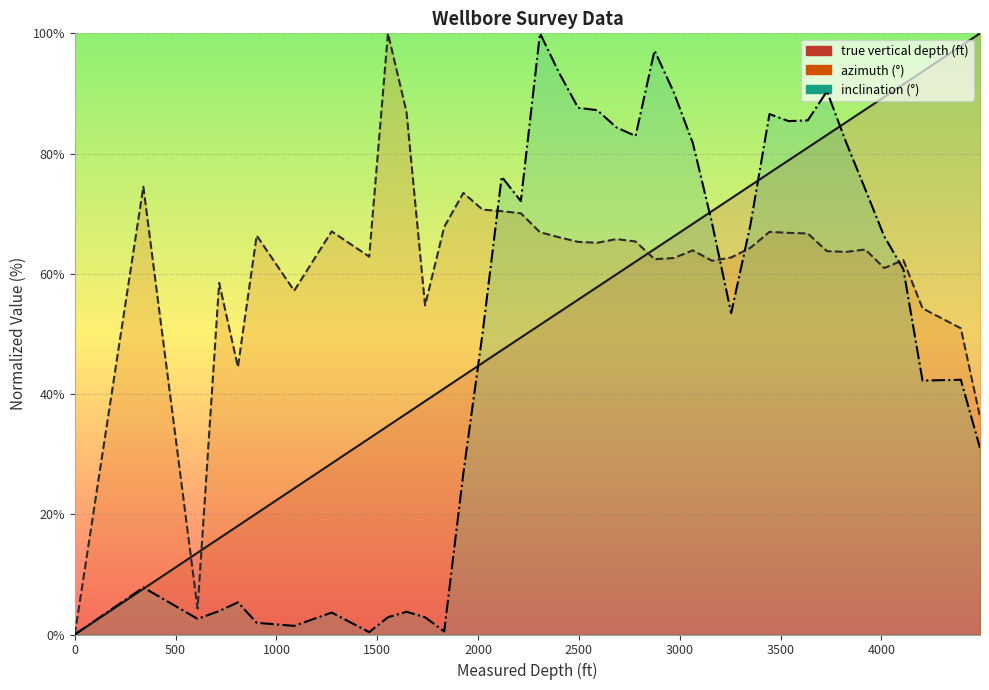

The value of azimuth (°) at 25 is 89.6. True or false?

False